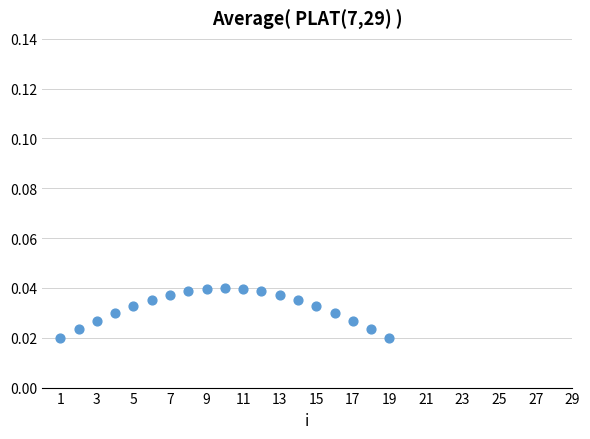

What is the range of X values (max minus min)?

18.0